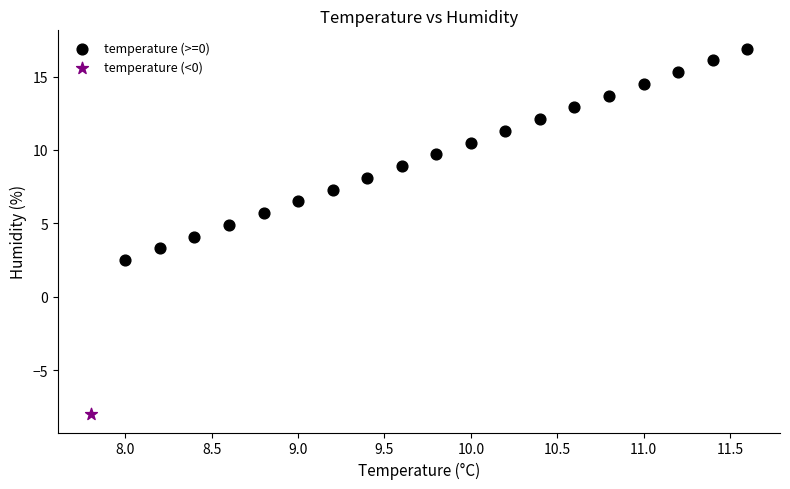

What are all the series names shown in the legend?

temperature (>=0), temperature (<0)